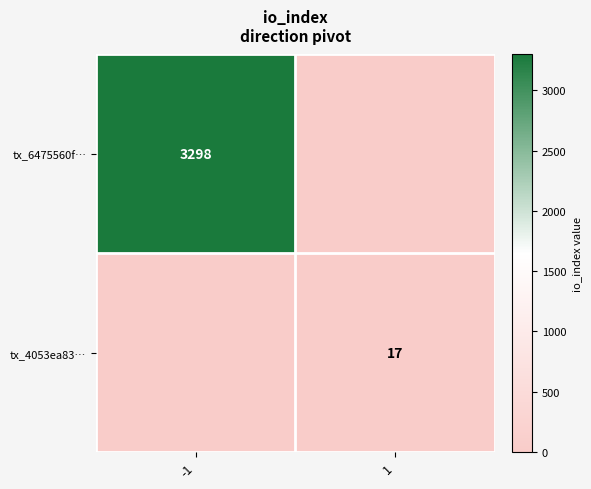

True or false: tx_4053ea83… has a value of 17 at 1.

True